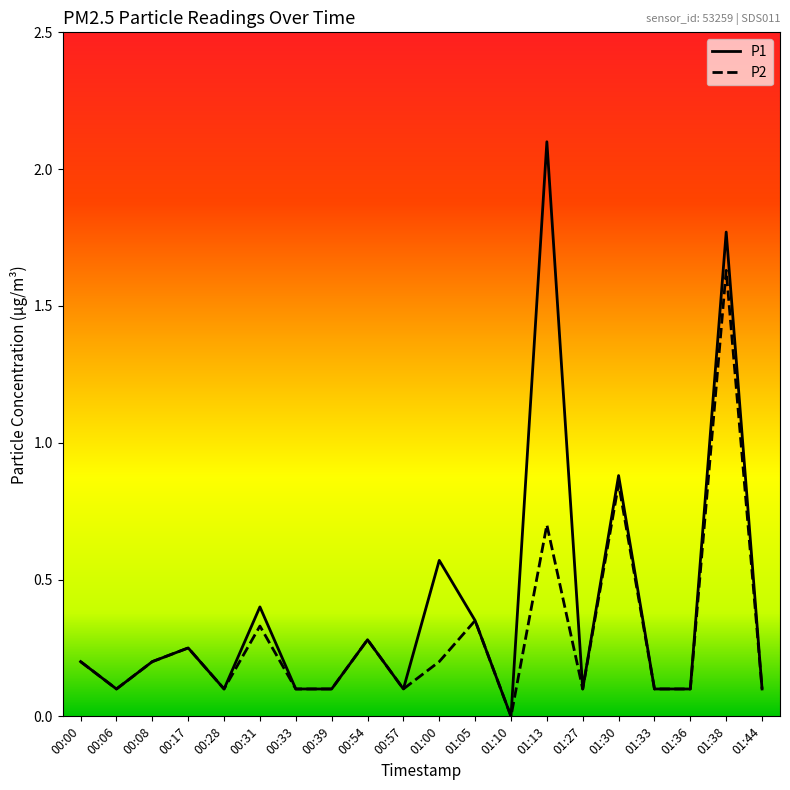

Rank the series at 01:00 from highest to lowest value.

P1, P2